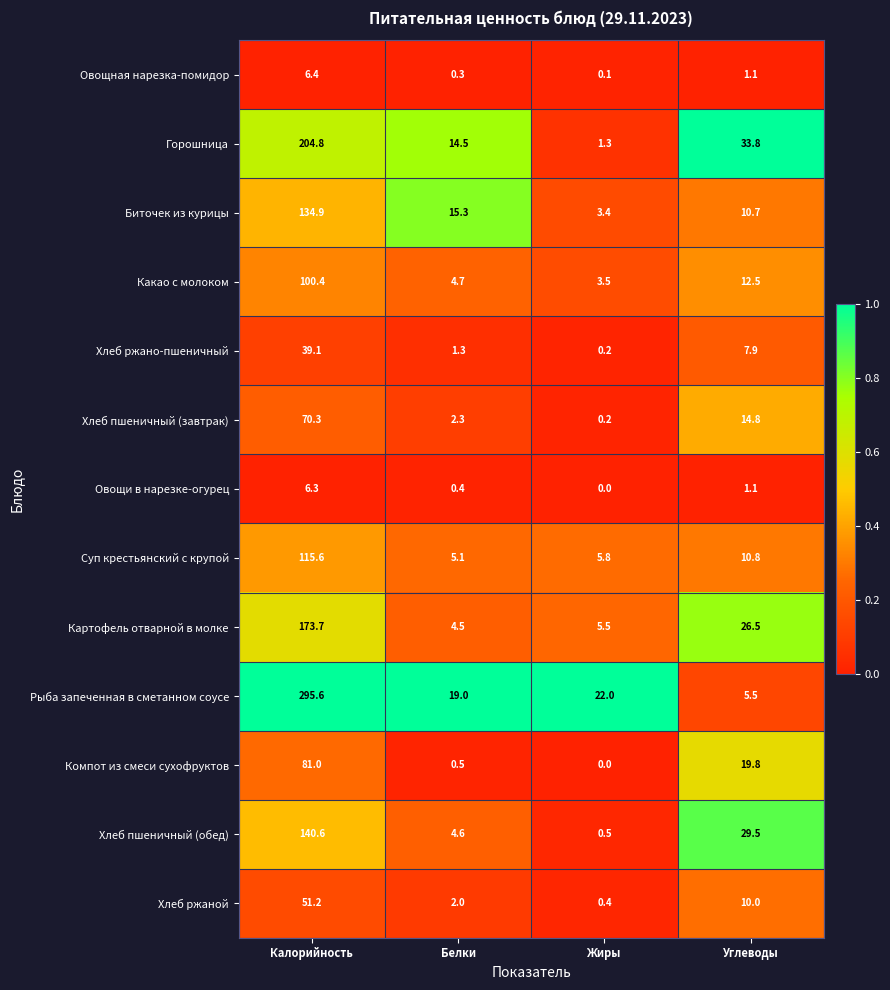

The value of Биточек из курицы at Калорийность is 38.2. True or false?

False